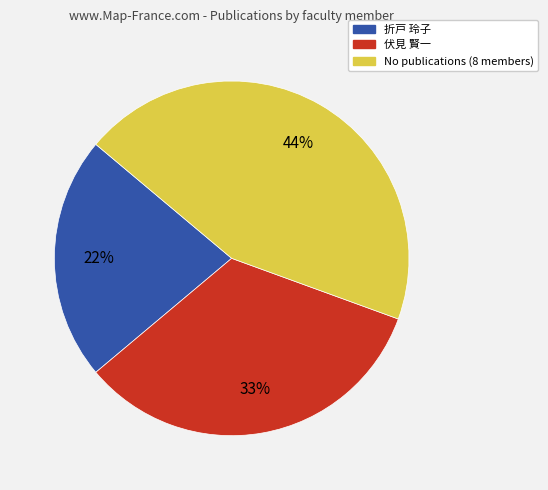

To the nearest percent, what is the difference between the largest and smallest slice percentages?

22%